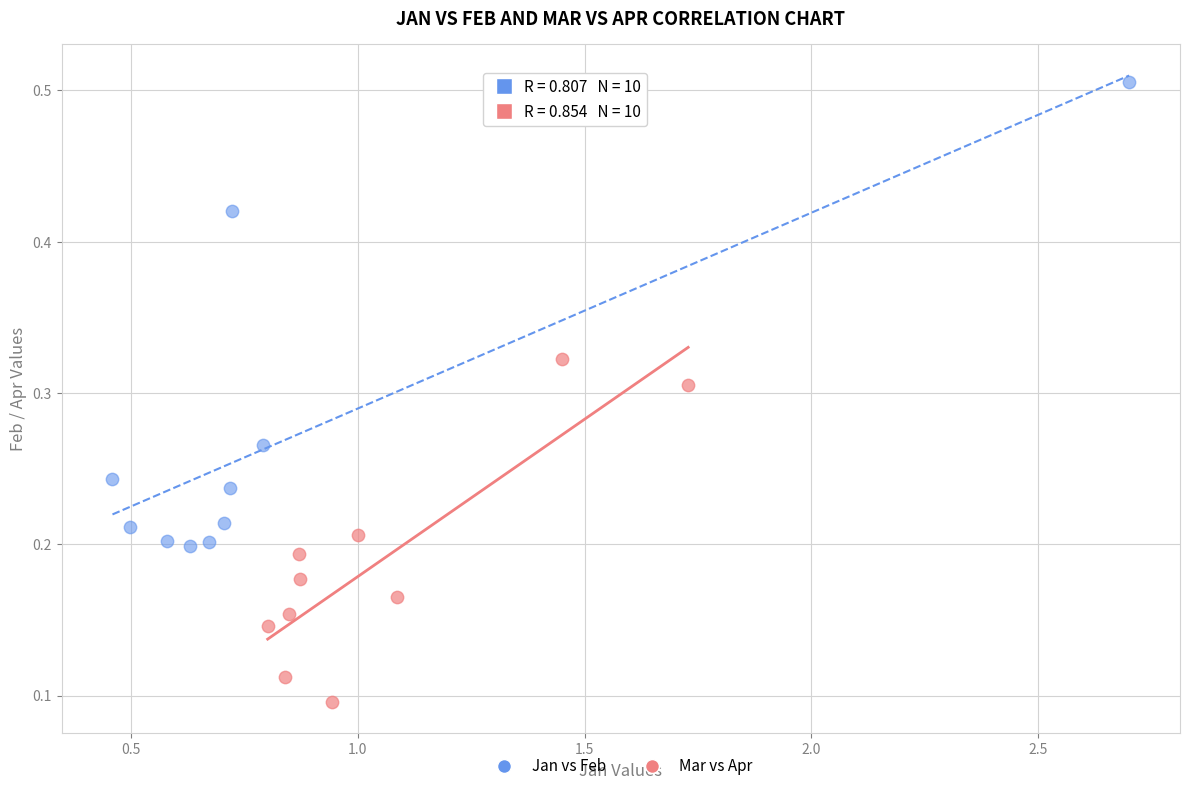

Which series contains the highest Y value?

Jan vs Feb